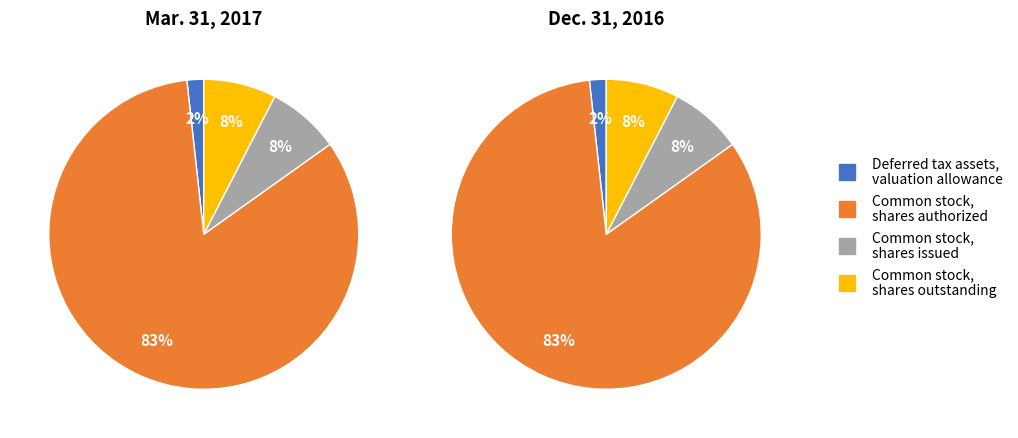

Rank the categories by Mar. 31, 2017 value from highest to lowest.

Common stock,
shares authorized, Common stock,
shares issued, Common stock,
shares outstanding, Deferred tax assets,
valuation allowance